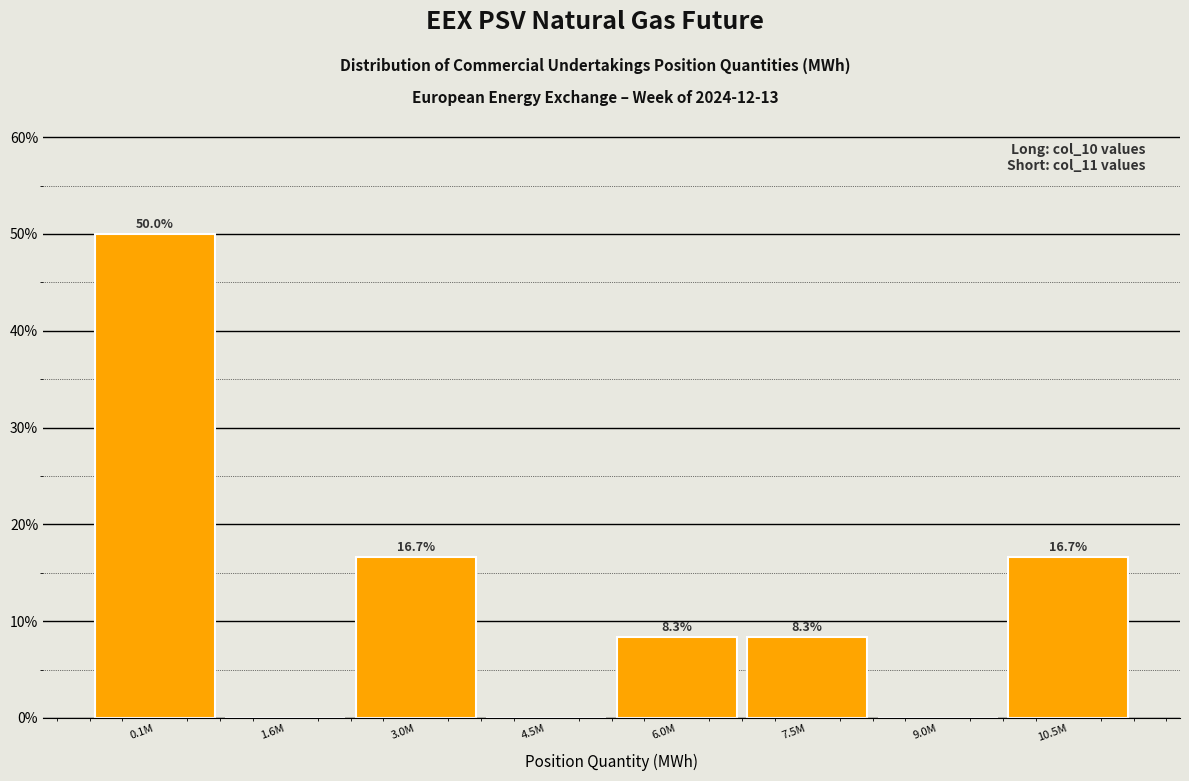

Reading right to left, extract all data points from this chart.

10.5M=16.7	9.0M=0.0	7.5M=8.3	6.0M=8.3	4.5M=0.0	3.0M=16.7	1.6M=0.0	0.1M=50.0